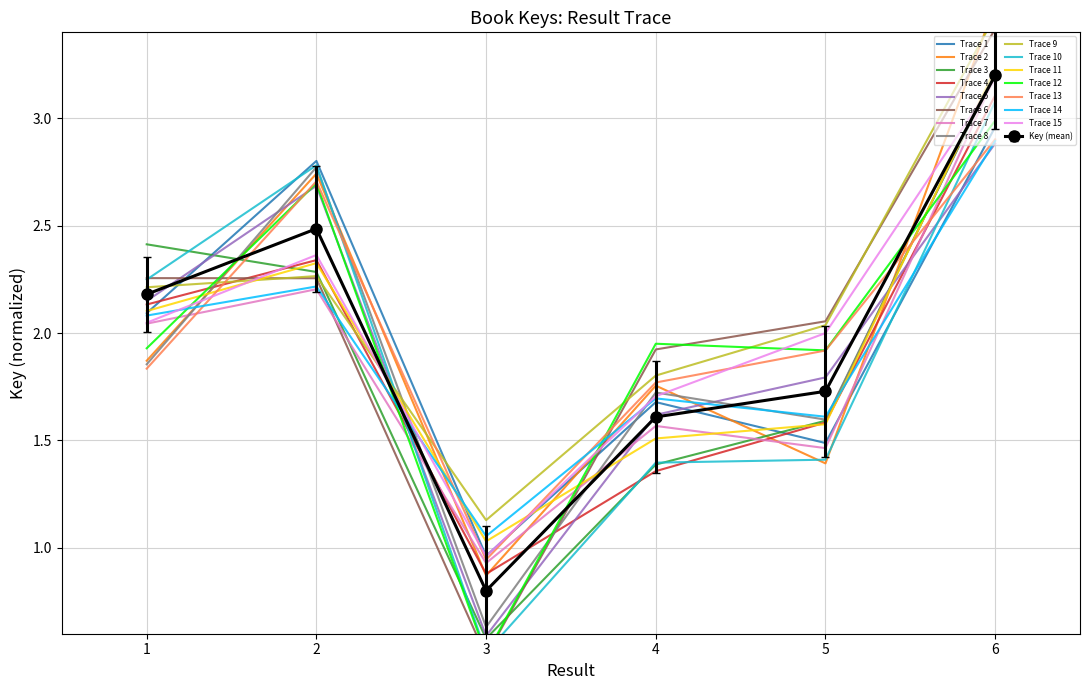

How many data points are less than 2?

3